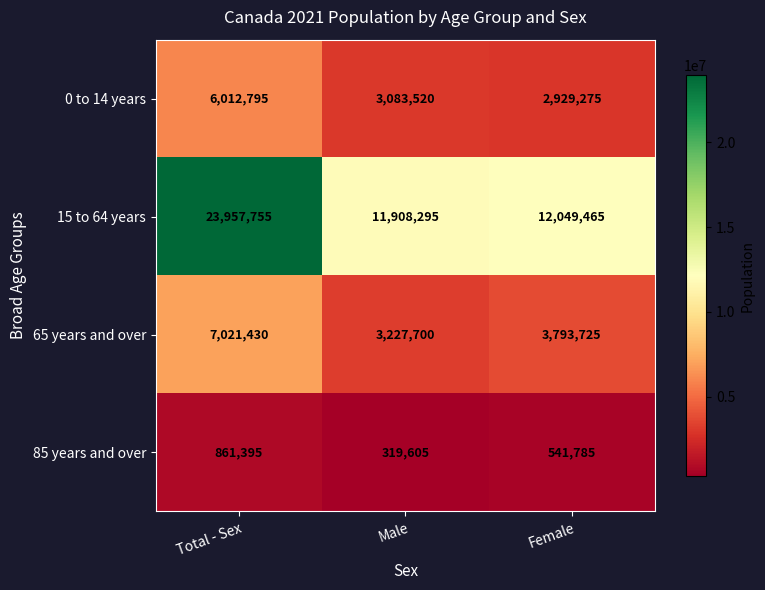

List the series in order of their peak value, highest first.

15 to 64 years, 65 years and over, 0 to 14 years, 85 years and over